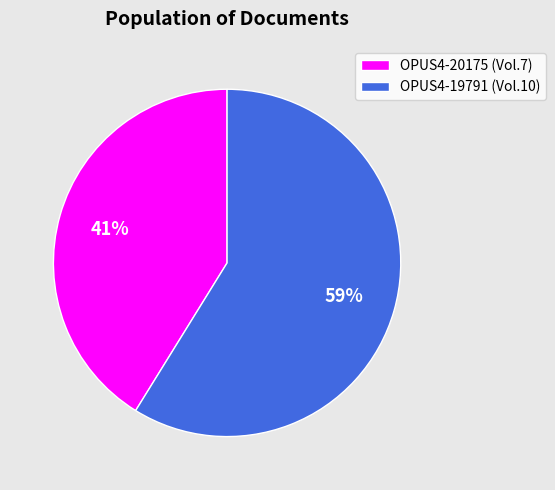

What is the ratio of the value at OPUS4-19791 to the value at OPUS4-20175?

1.4